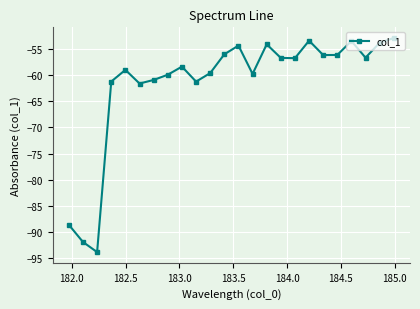

What is the difference between the second highest and minimum values?

40.3